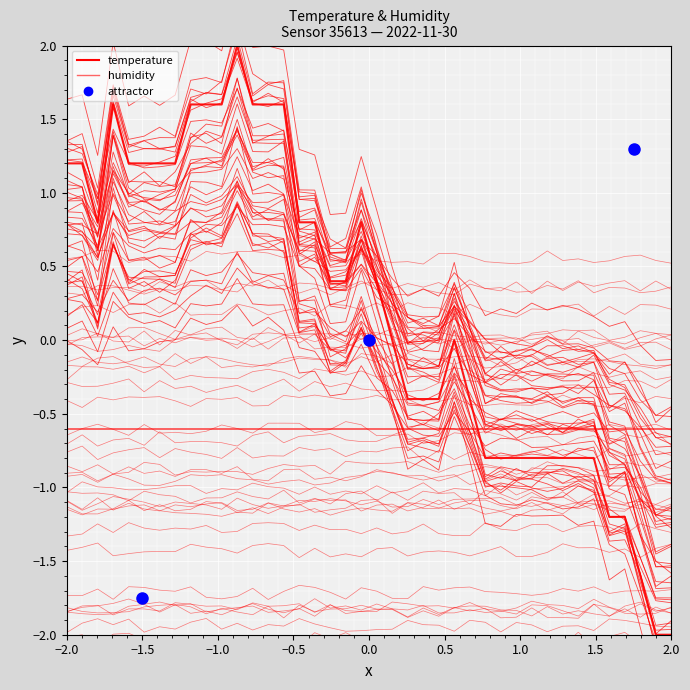

Where does the temperature series first go above 0?

−2.0